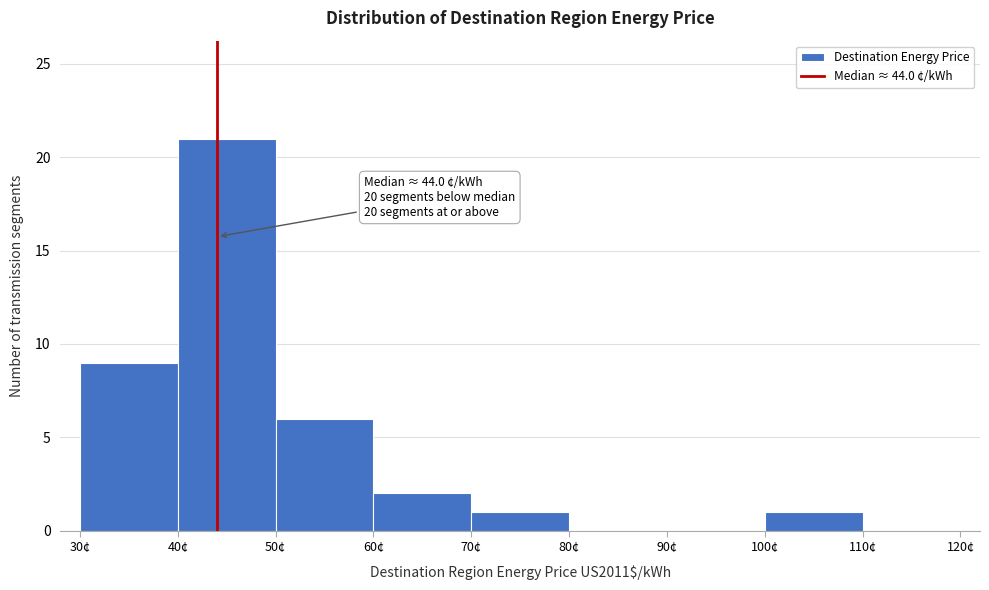

Over which range of the x-axis is the bar tallest?

40 to 50